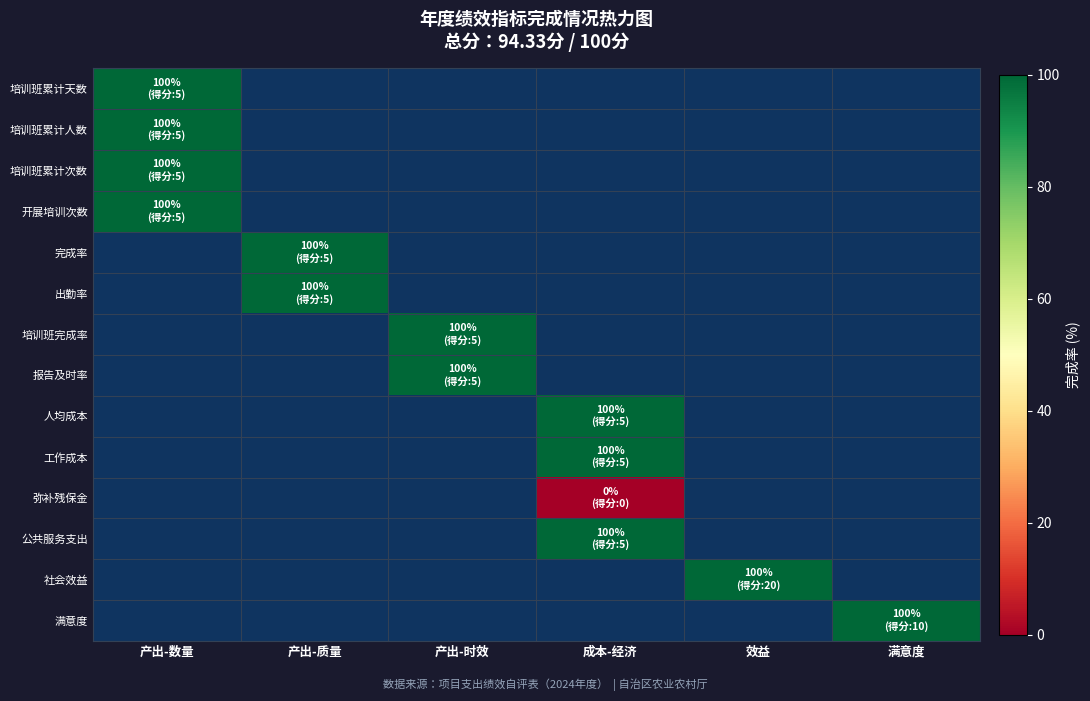

Which category has the lowest value across all series?

成本-经济